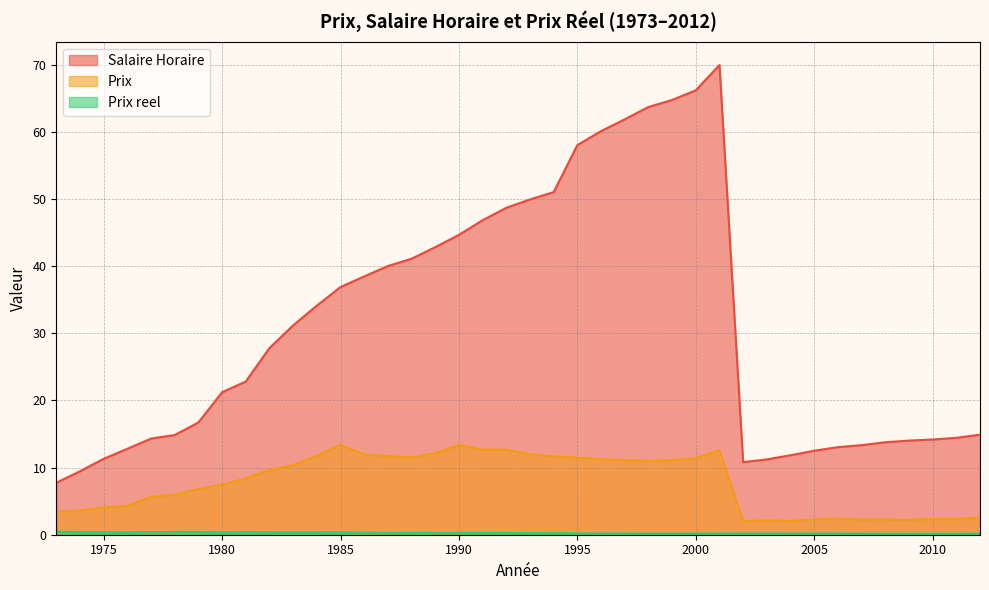

Reading left to right, list all the values displayed in this chart.

Salaire Horaire: 1973=7.7	1974=9.4	1975=11.3	1976=12.8	1977=14.3	1978=14.8	1979=16.7	1980=21.2	1981=22.8	1982=27.8	1983=31.2	1984=34.1	1985=36.9	1986=38.5	1987=40.0	1988=41.1	1989=42.8	1990=44.7	1991=46.8	1992=48.7	1993=49.9	1994=51.0	1995=58.0	1996=60.1	1997=61.9	1998=63.7	1999=64.8	2000=66.2	2001=70.0	2002=10.8	2003=11.2	2004=11.8	2005=12.5	2006=13.0	2007=13.3	2008=13.8	2009=14.0	2010=14.2	2011=14.4	2012=14.9
Prix: 1973=3.4	1974=3.6	1975=4.1	1976=4.3	1977=5.7	1978=6.0	1979=6.8	1980=7.5	1981=8.4	1982=9.6	1983=10.4	1984=11.8	1985=13.4	1986=12.0	1987=11.7	1988=11.5	1989=12.1	1990=13.4	1991=12.7	1992=12.7	1993=12.0	1994=11.7	1995=11.5	1996=11.3	1997=11.1	1998=11.0	1999=11.1	2000=11.4	2001=12.6	2002=2.0	2003=2.2	2004=2.0	2005=2.3	2006=2.4	2007=2.2	2008=2.2	2009=2.2	2010=2.3	2011=2.4	2012=2.5
Prix reel: 1973=0.4	1974=0.4	1975=0.4	1976=0.3	1977=0.4	1978=0.4	1979=0.4	1980=0.4	1981=0.4	1982=0.3	1983=0.3	1984=0.3	1985=0.4	1986=0.3	1987=0.3	1988=0.3	1989=0.3	1990=0.3	1991=0.3	1992=0.3	1993=0.2	1994=0.2	1995=0.2	1996=0.2	1997=0.2	1998=0.2	1999=0.2	2000=0.2	2001=0.2	2002=0.2	2003=0.2	2004=0.2	2005=0.2	2006=0.2	2007=0.2	2008=0.2	2009=0.2	2010=0.2	2011=0.2	2012=0.2